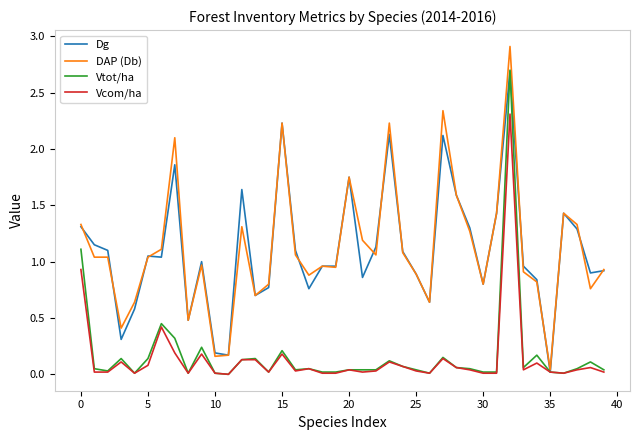

Which series has the largest range (max minus min)?

DAP (Db)